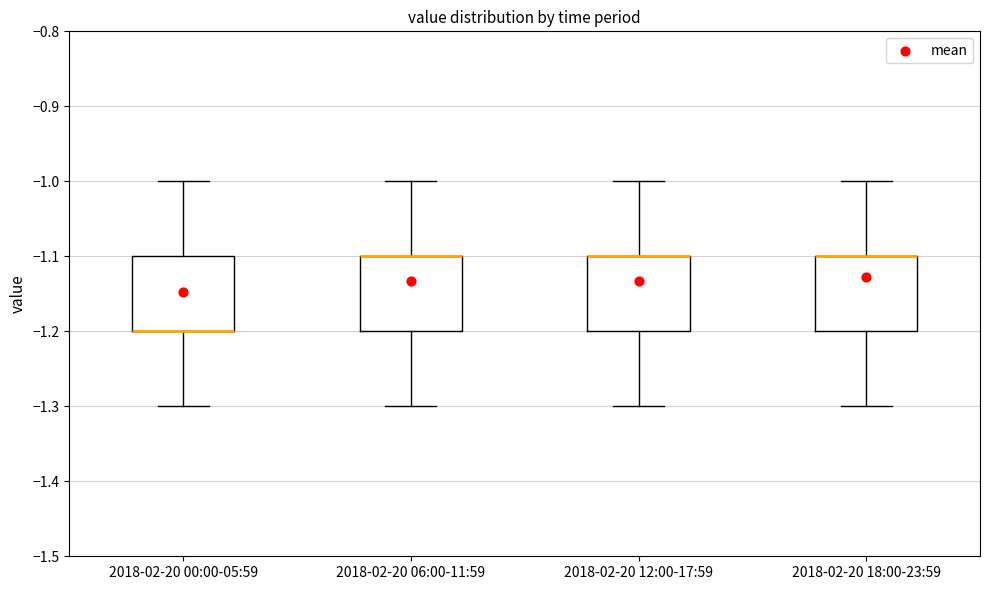

Reading left to right, transcribe this box plot: for each box, give where its median line is, the range the box spans, and where its two whiskers end, as read against the y-axis. The values are not printed on the chart, so give them approximately, as read against the axis.

2018-02-20 00:00-05:59: median -1.2 (drawn on the box's lower edge), box -1.2 to -1.1, whiskers -1.3 to -1.0
2018-02-20 06:00-11:59: median -1.1 (drawn on the box's upper edge), box -1.2 to -1.1, whiskers -1.3 to -1.0
2018-02-20 12:00-17:59: median -1.1 (drawn on the box's upper edge), box -1.2 to -1.1, whiskers -1.3 to -1.0
2018-02-20 18:00-23:59: median -1.1 (drawn on the box's upper edge), box -1.2 to -1.1, whiskers -1.3 to -1.0